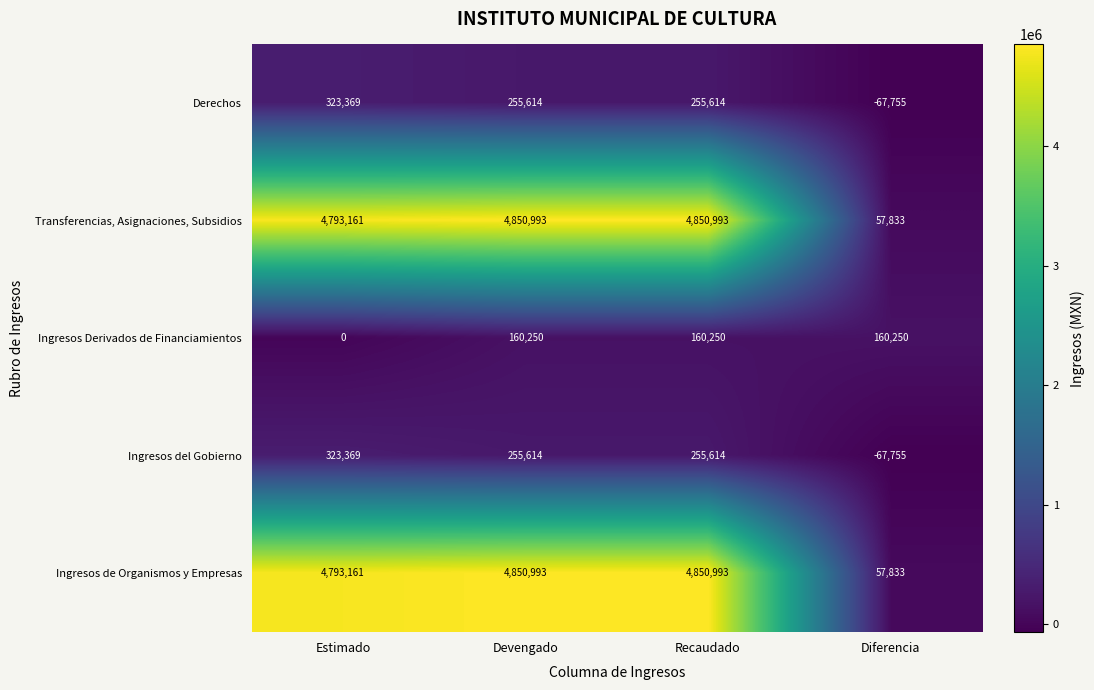

What is the maximum value shown in the chart?

4850993